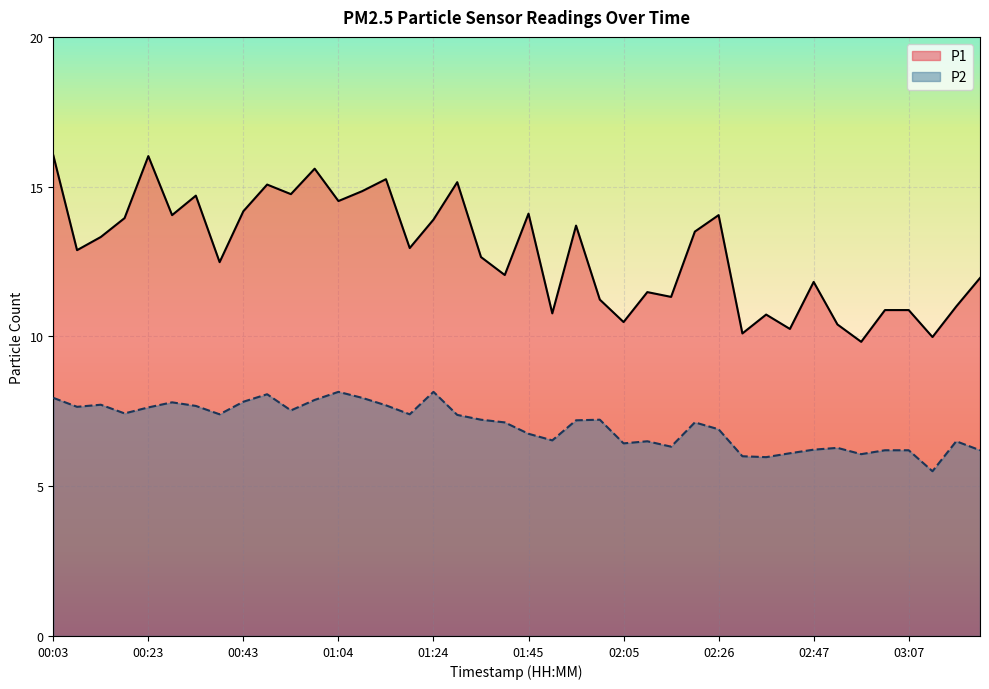

Which series has the widest spread of values?

P1